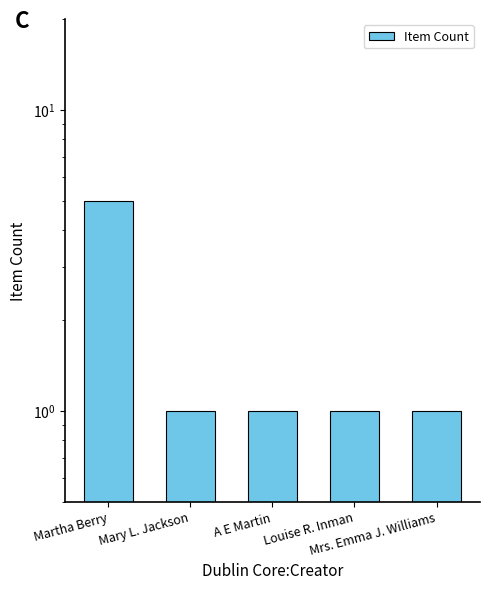

Reading right to left, extract all data points from this chart.

1	1	1	1	5